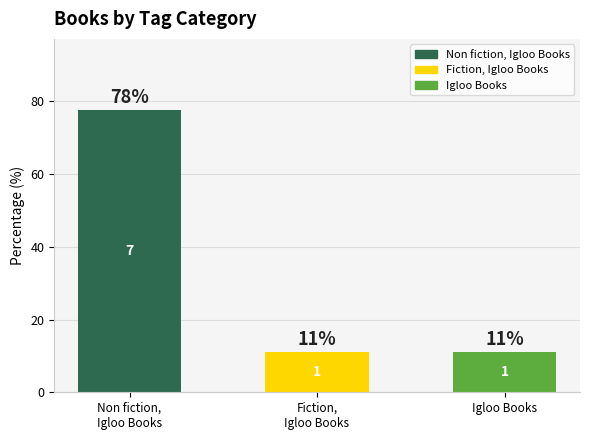

Are the bars horizontal?

No